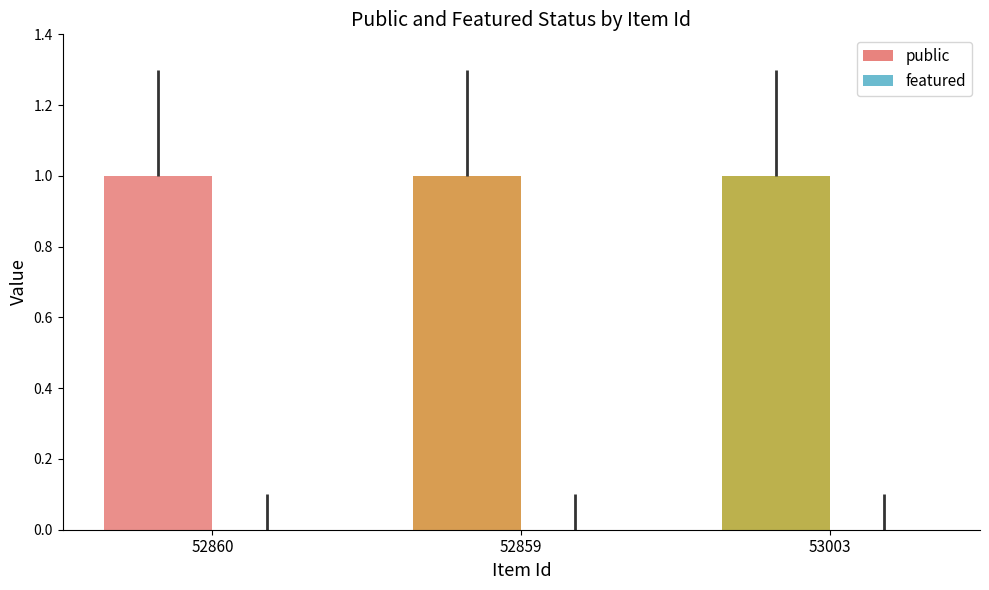

What value does the public series have at 52860?

1